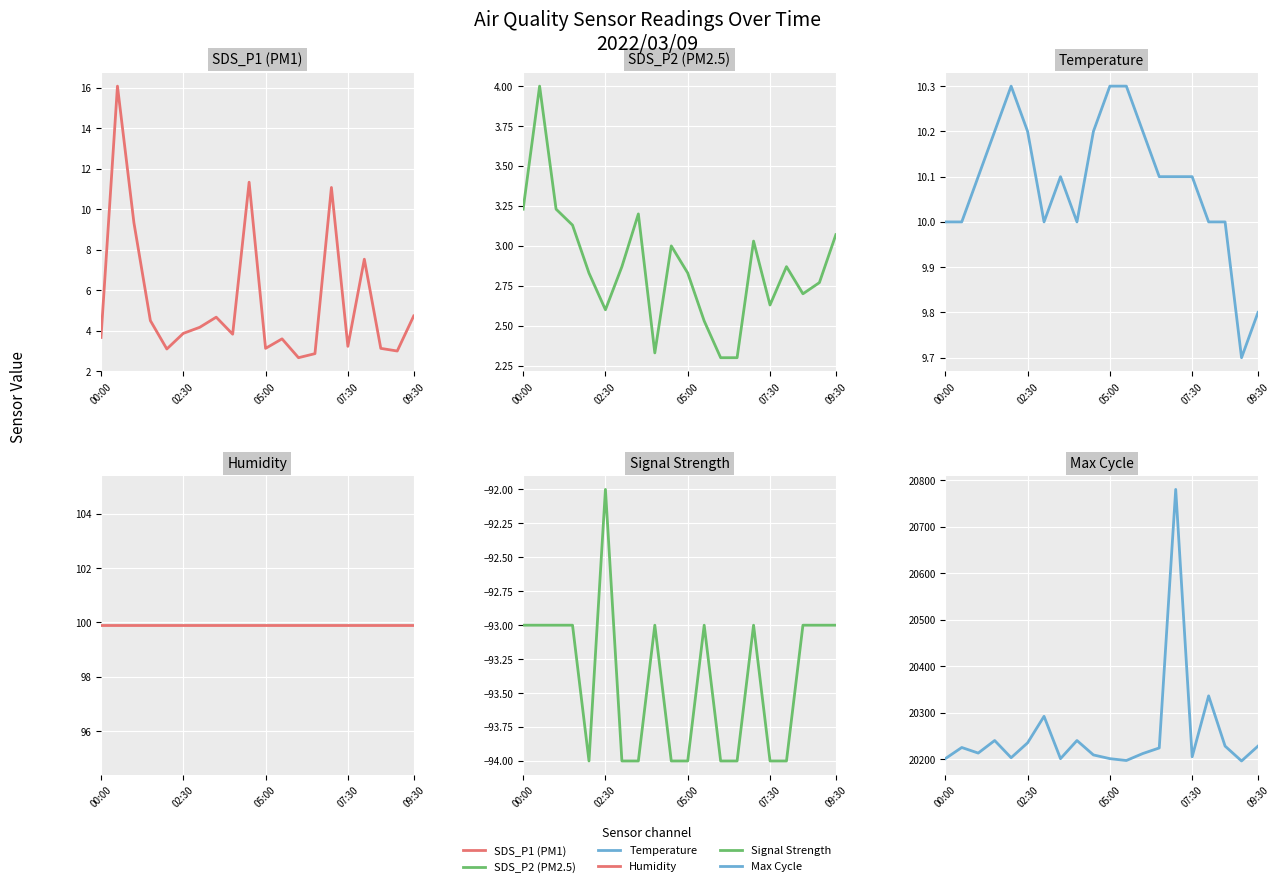

True or false: Humidity and Signal Strength cross at least once.

False